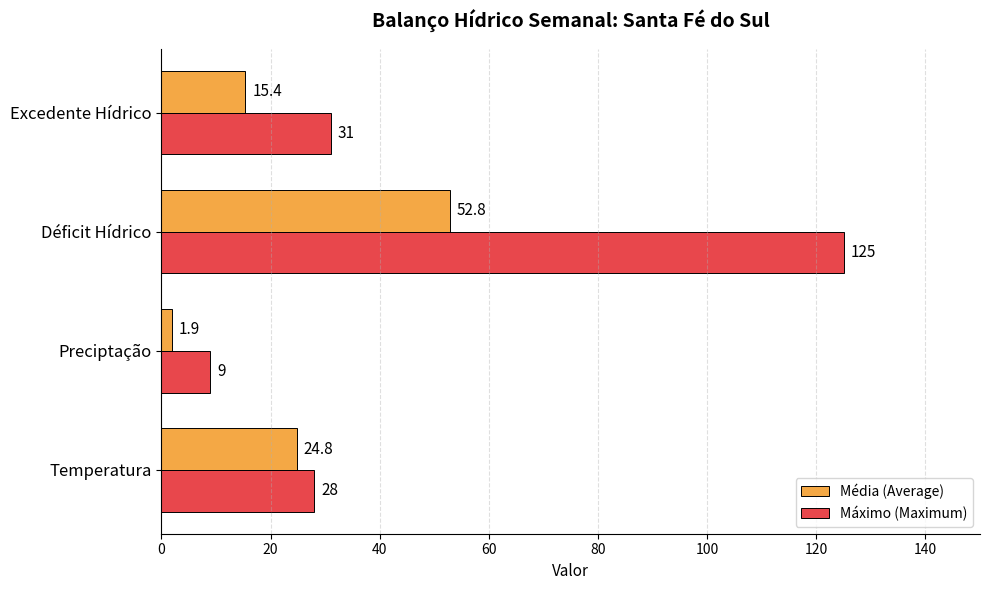

The Máximo (Maximum) series shows 31.0 at Excedente Hídrico. True or false?

True